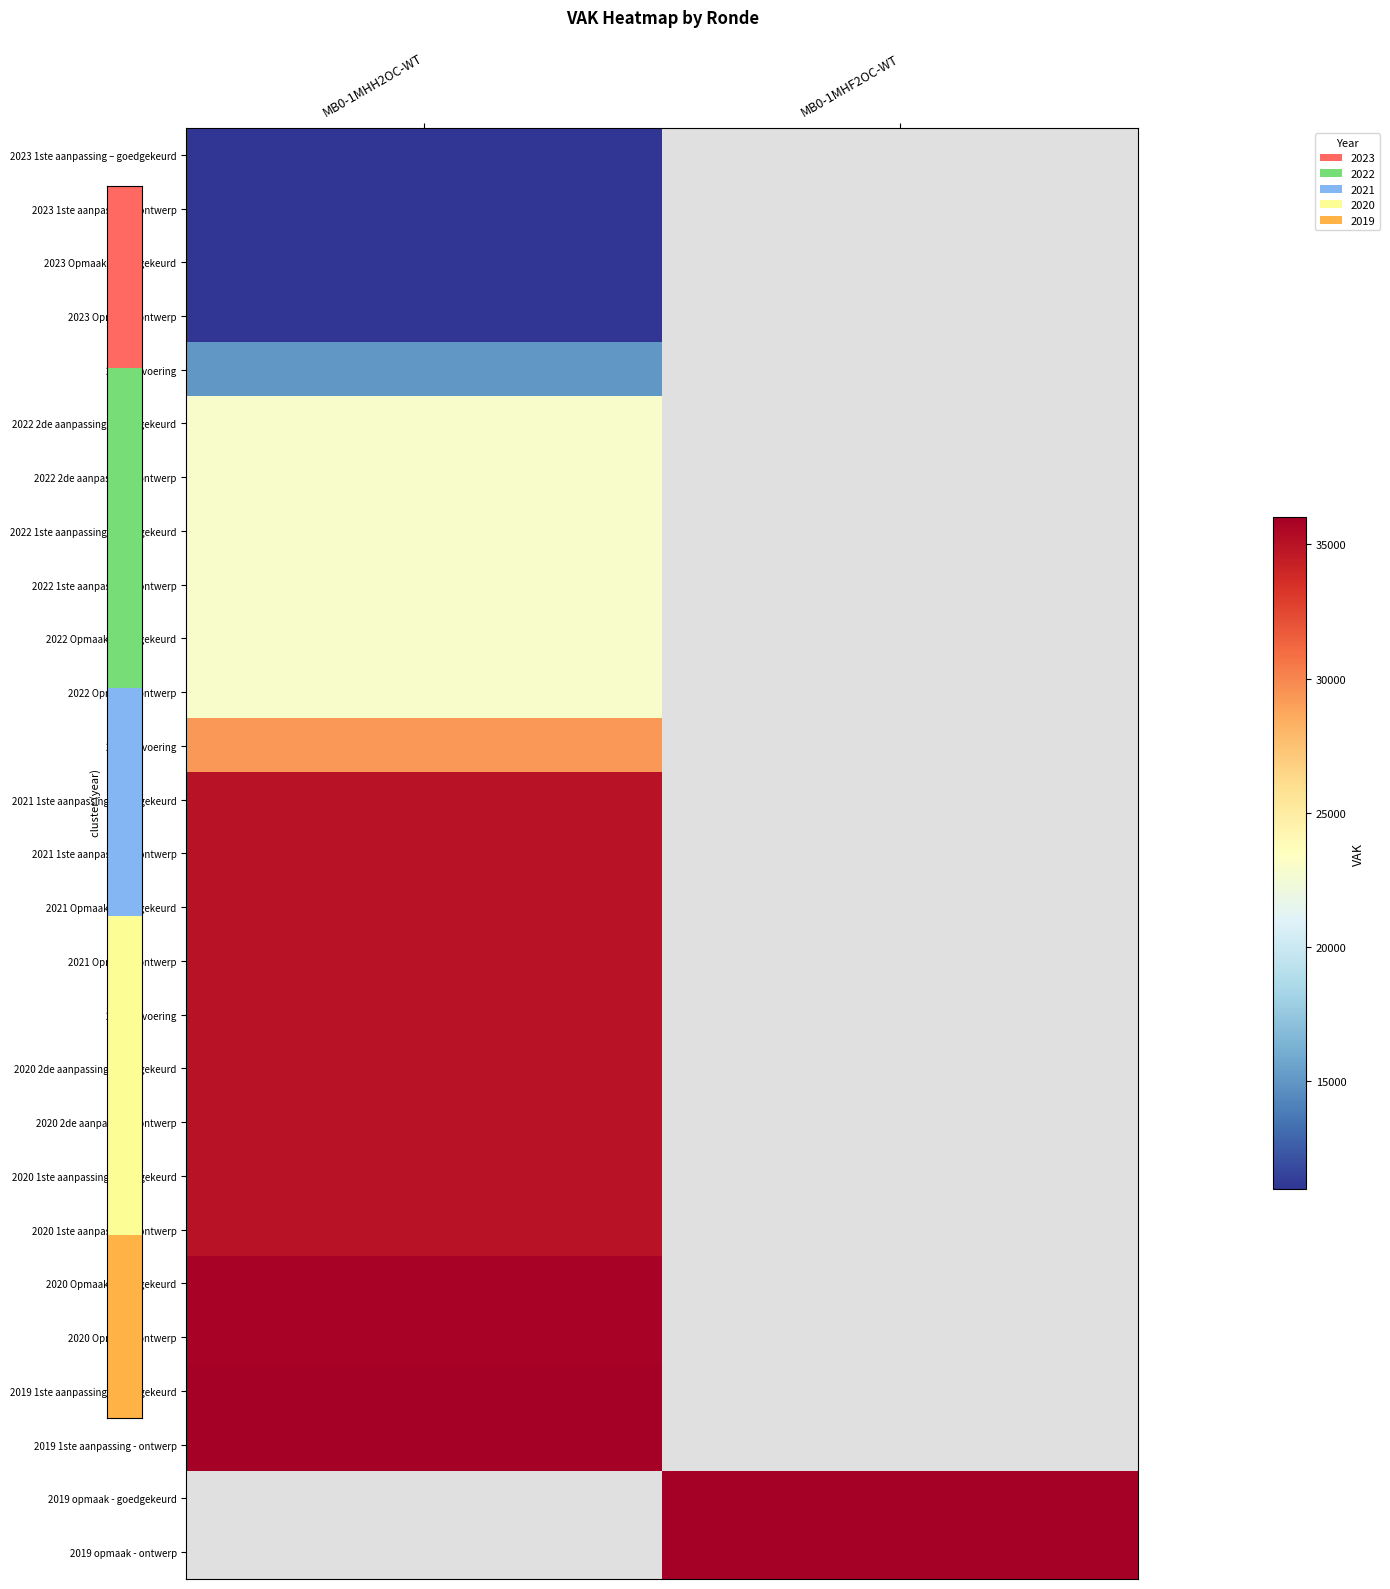

True or false: 2020 1ste aanpassing - goedgekeurd has a value of 50557.8 at MB0-1MHH2OC-WT.

False